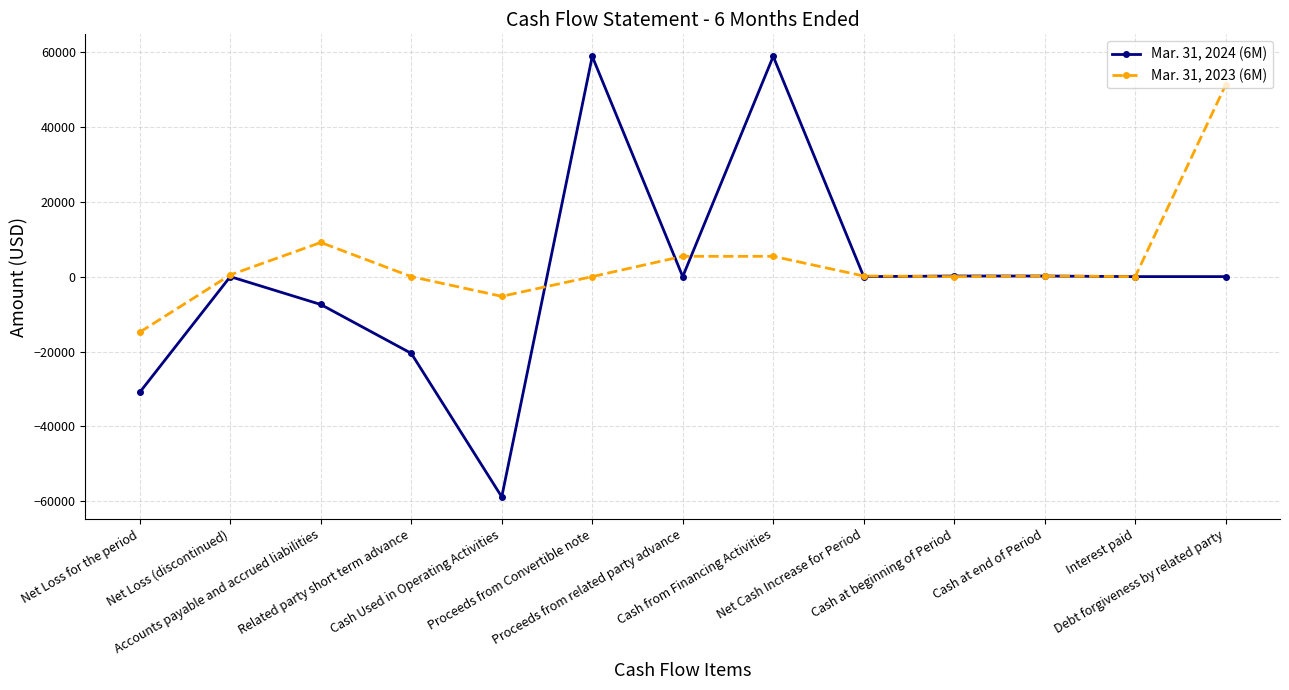

What is the value of the Mar. 31, 2023 (6M) point at the 7th from the left?

5418